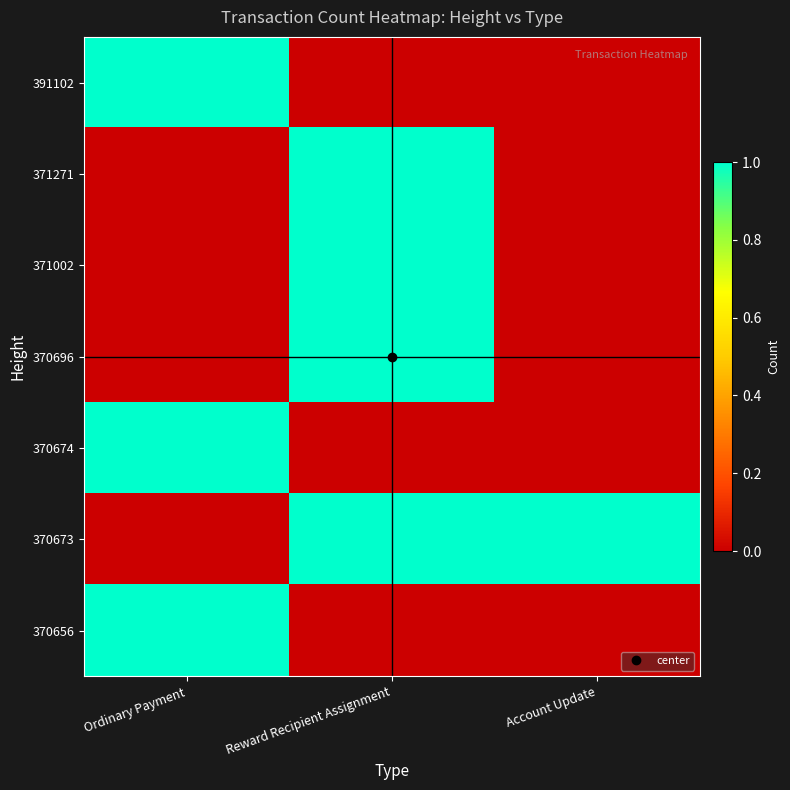

Between Ordinary Payment and Reward Recipient Assignment, which is larger?

Ordinary Payment